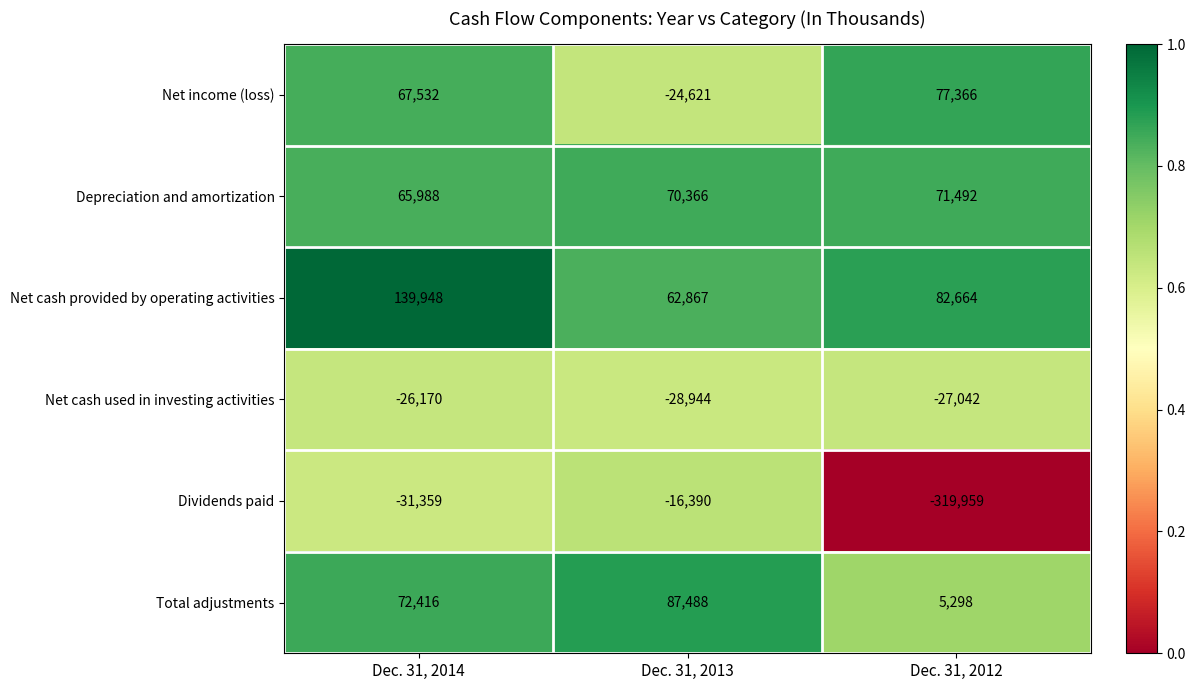

The value of Net income (loss) at Dec. 31, 2014 is 35883. True or false?

False